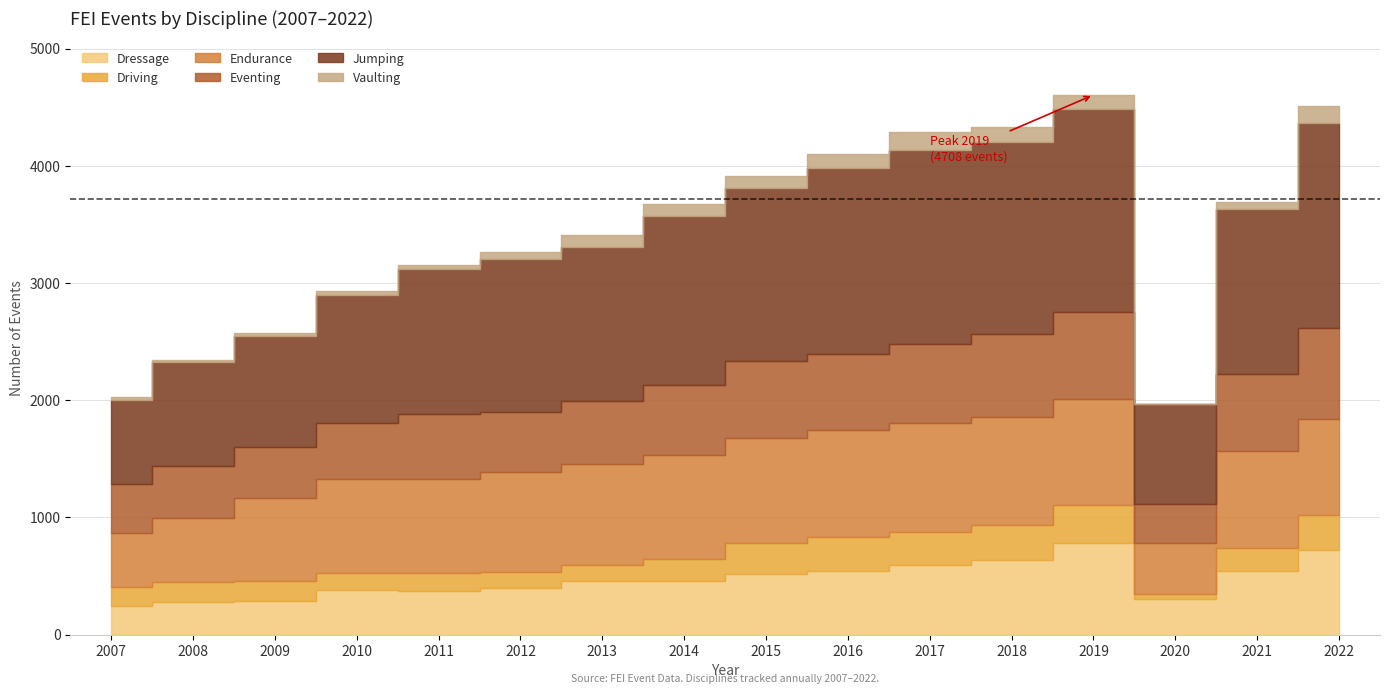

Which category has the highest value in the Jumping series?

2022